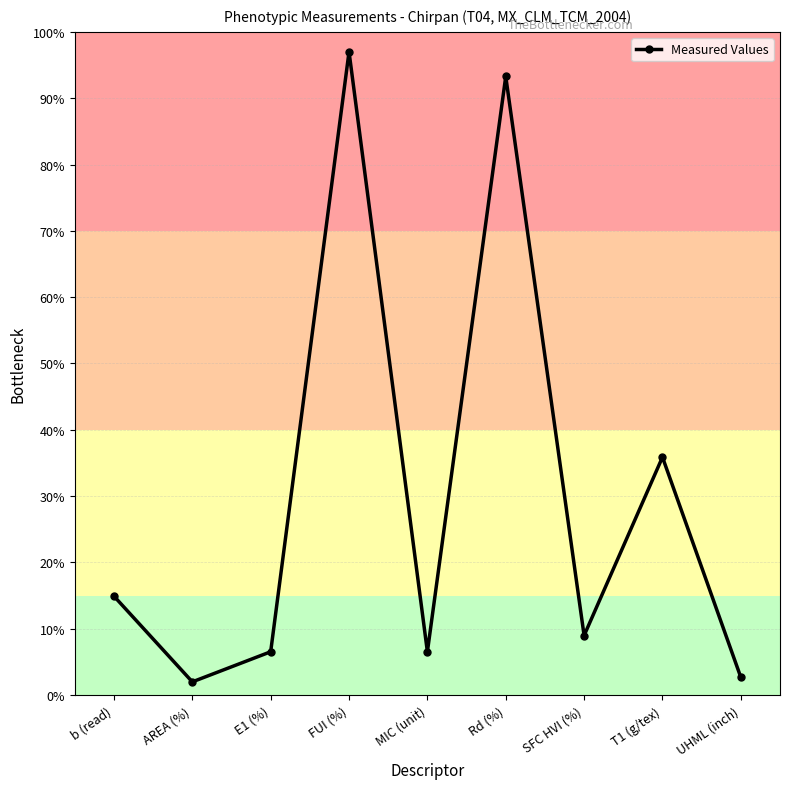

Is it true that the value at E1 (%) is 6.5?

True